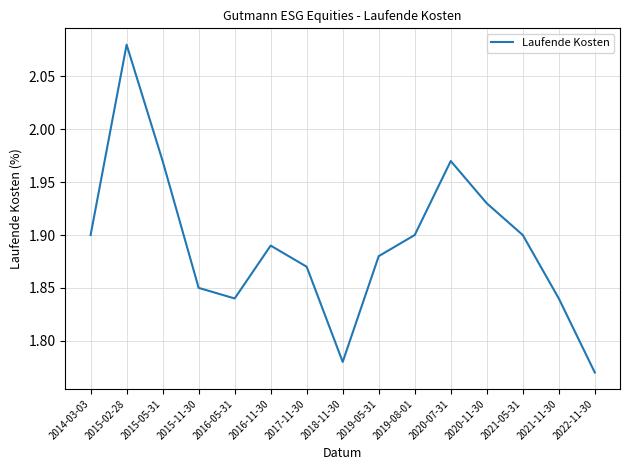

What is the difference between the maximum and minimum values?

0.3